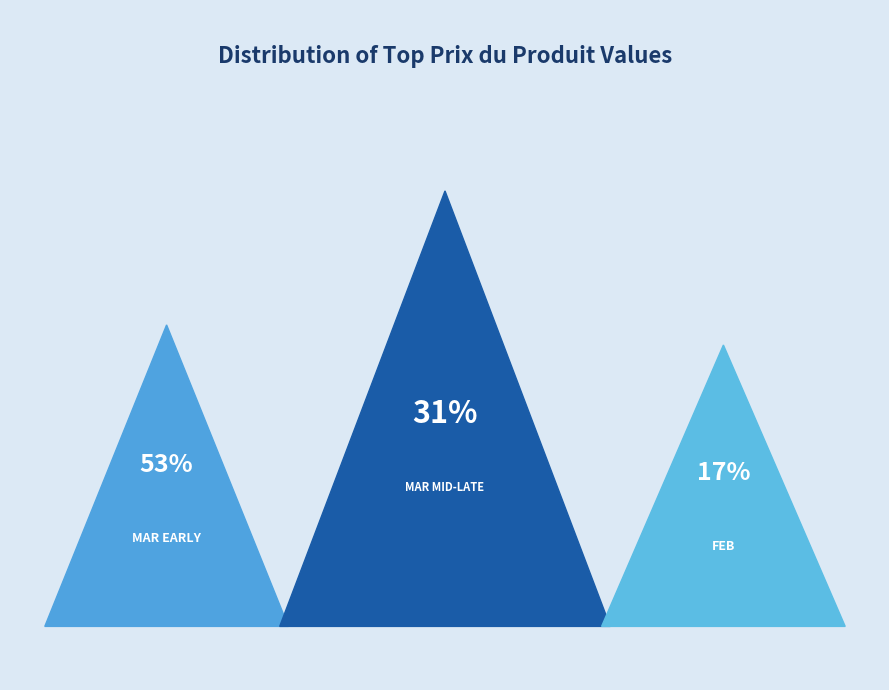

True or false: 2025-03-20 accounts for 23% of the total.

False